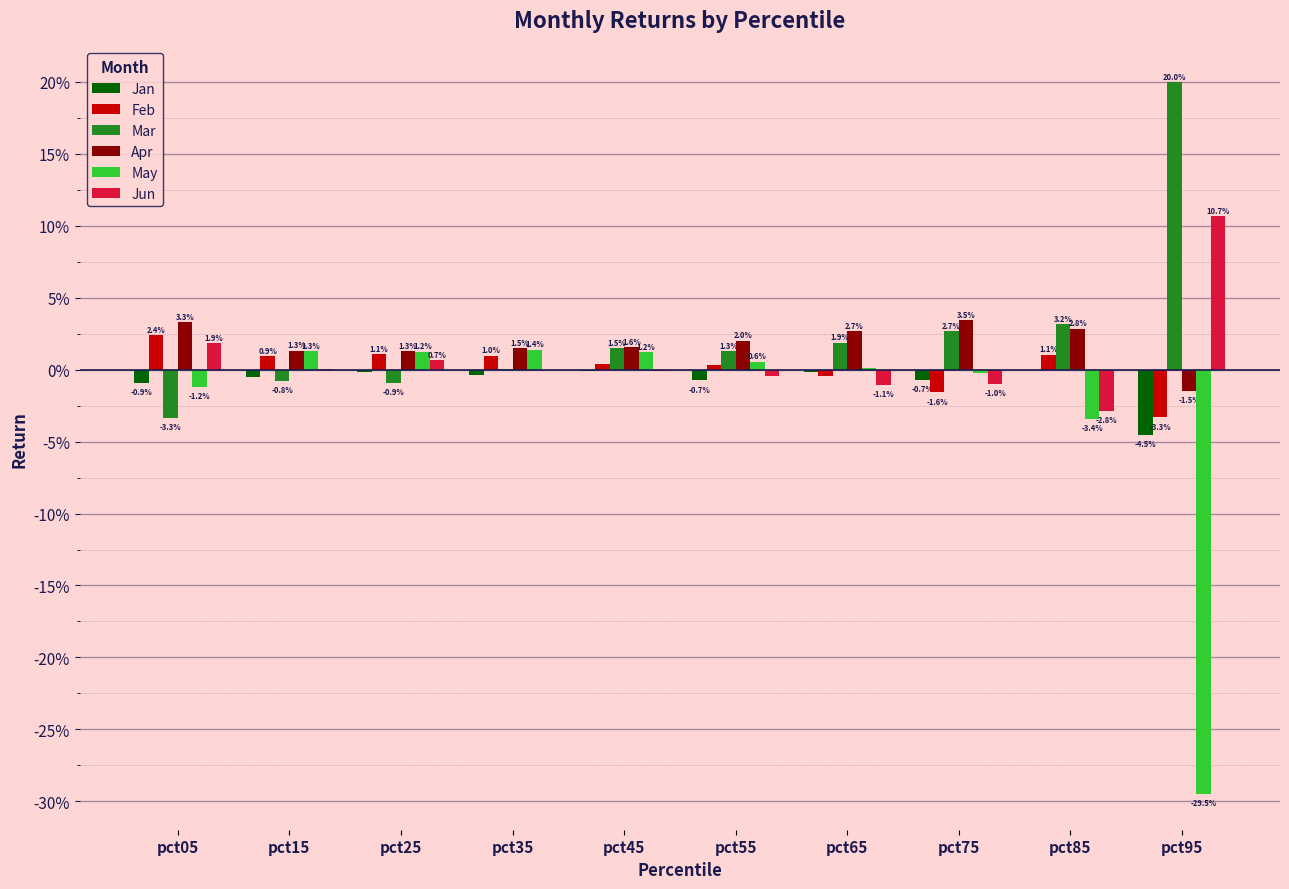

At which label is Mar closest to 0?

pct35